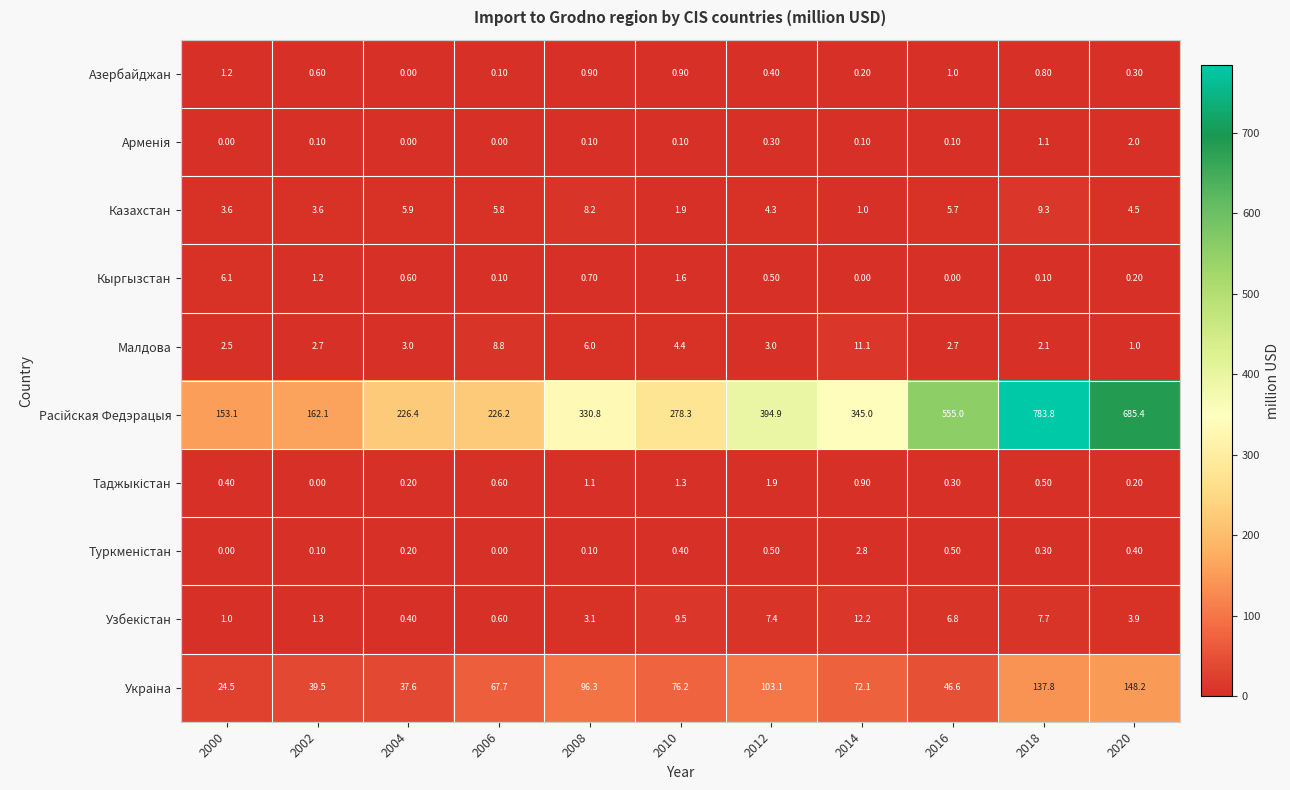

What is the difference between the maximum and minimum values in the Азербайджан series?

1.2